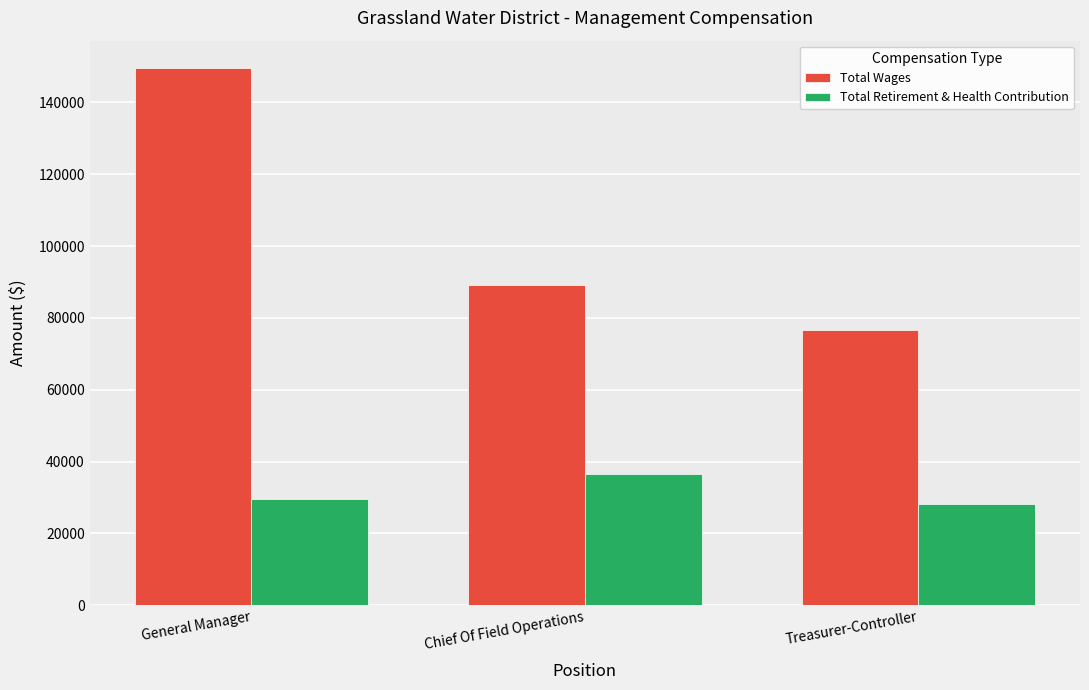

Reading left to right, what are all the values shown in this chart?

Total Wages: General Manager=149678	Chief Of Field Operations=89200	Treasurer-Controller=76720
Total Retirement & Health Contribution: General Manager=29479	Chief Of Field Operations=36671	Treasurer-Controller=28317